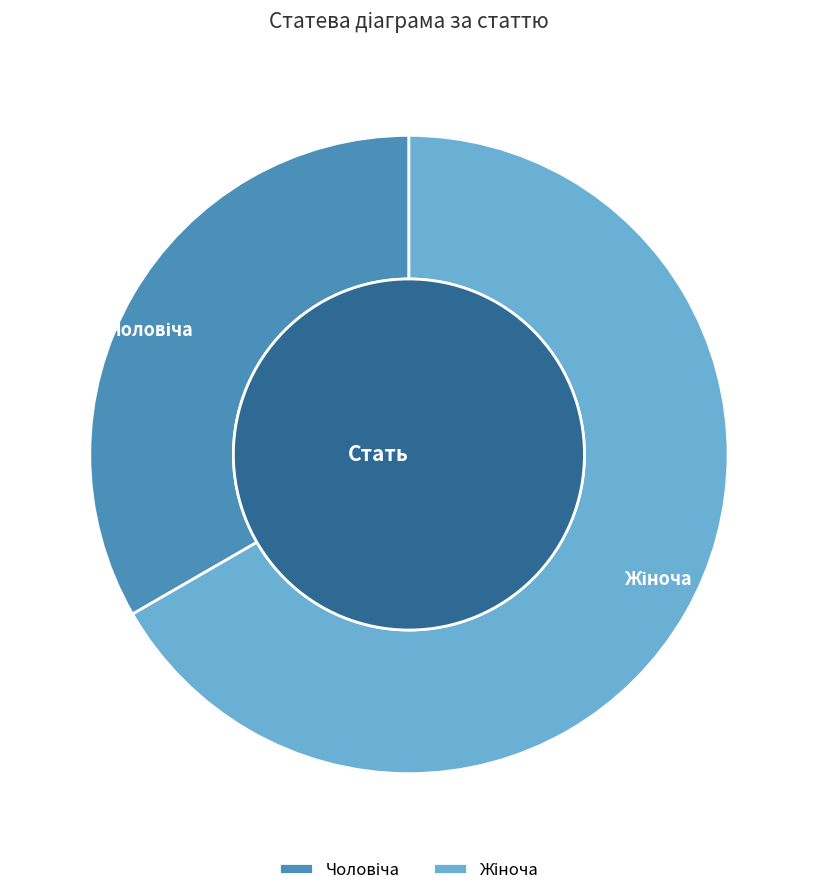

How many segments does this pie chart have?

2